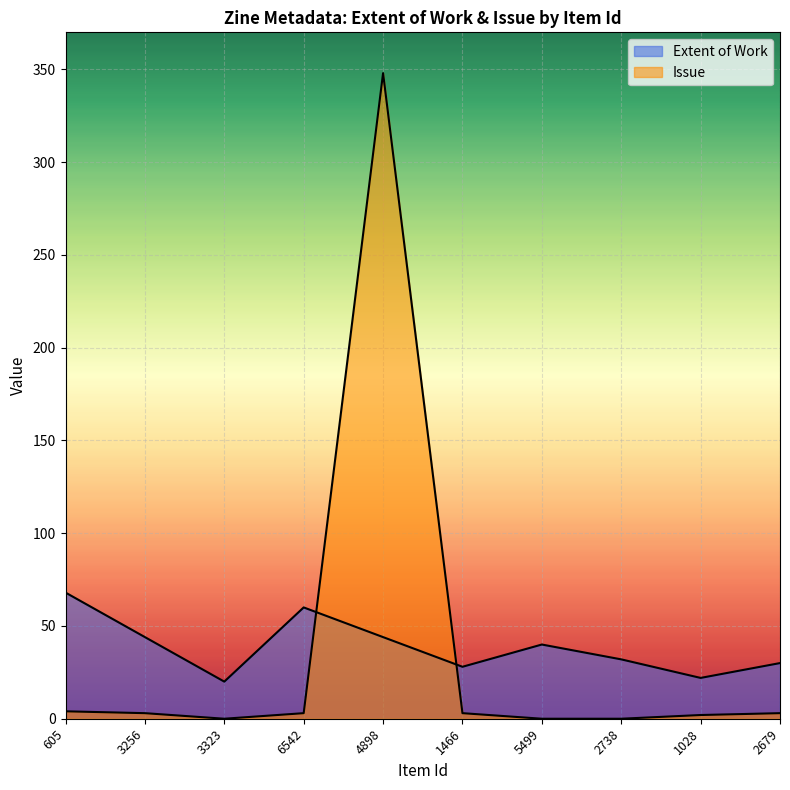

After their last crossing, which series has the higher values: Issue or Extent of Work?

Extent of Work